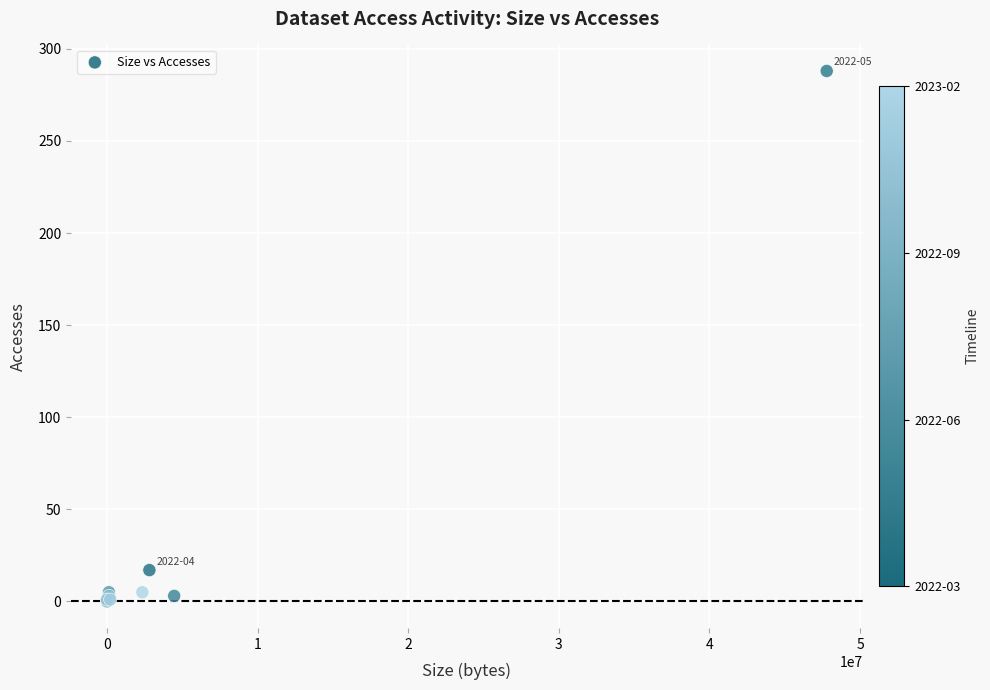

What Y value in the scatter plot is closest to 144?

17